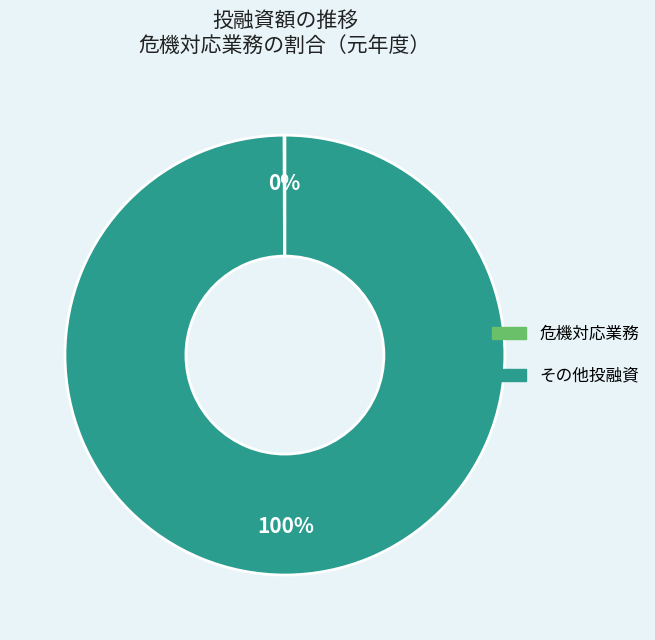

What is the largest slice in the pie chart?

その他投融資